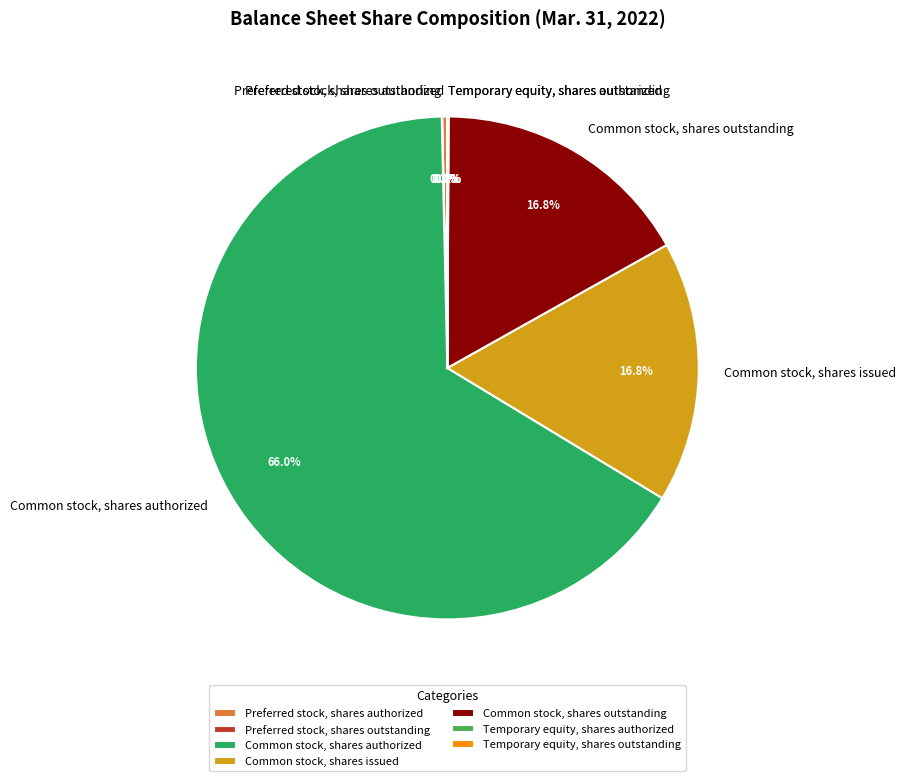

What percentage is NOT represented by Common stock, shares authorized?

34.0%